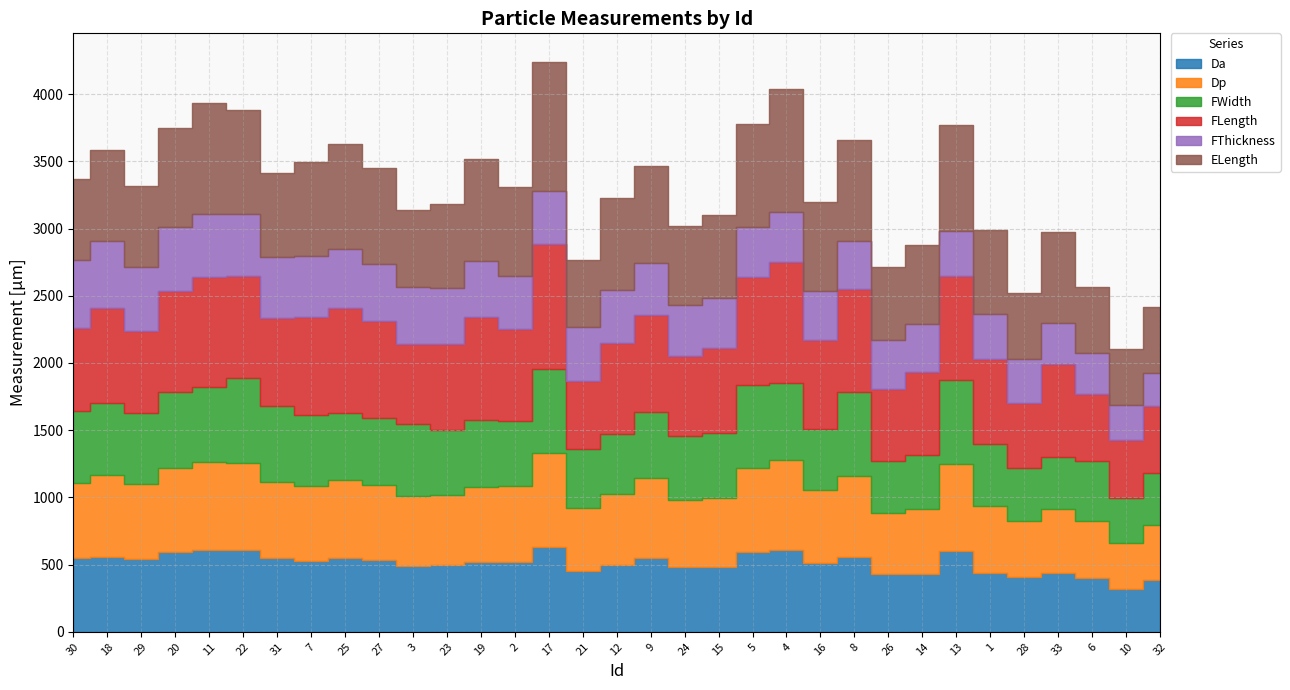

At which category does Da reach its first local valley?

29